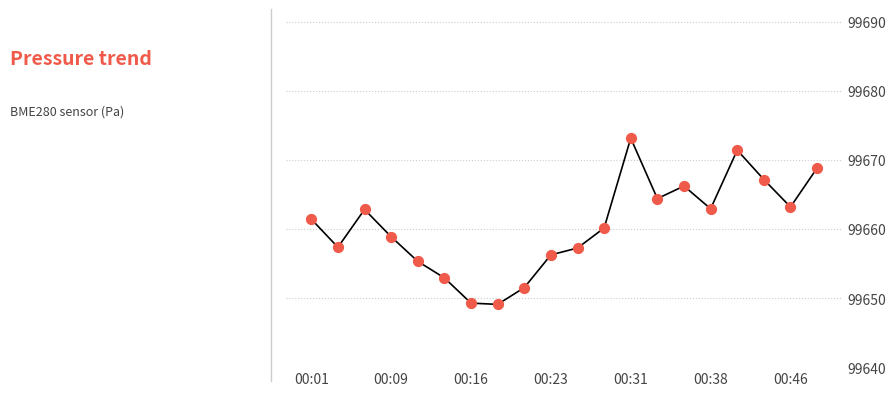

What is the maximum value shown in the chart?

99673.1